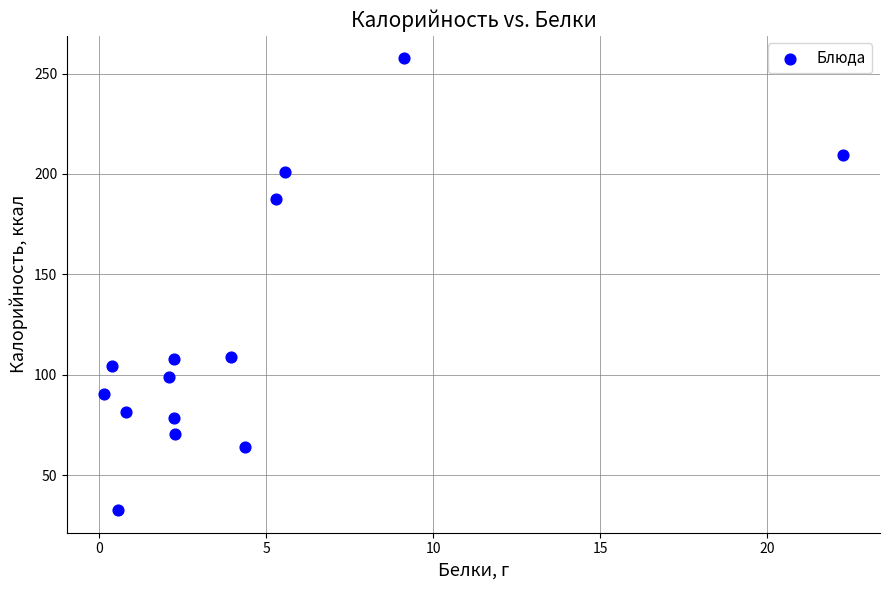

What is the range of X values (max minus min)?

22.1